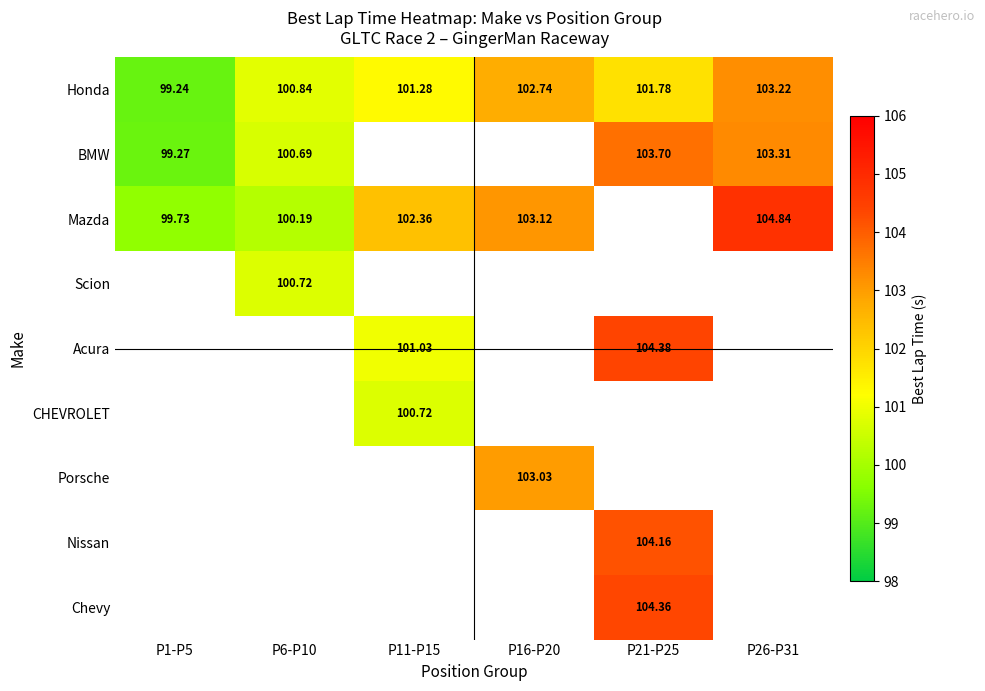

Is the value of BMW at P1-P5 greater than the value of CHEVROLET at P11-P15?

No